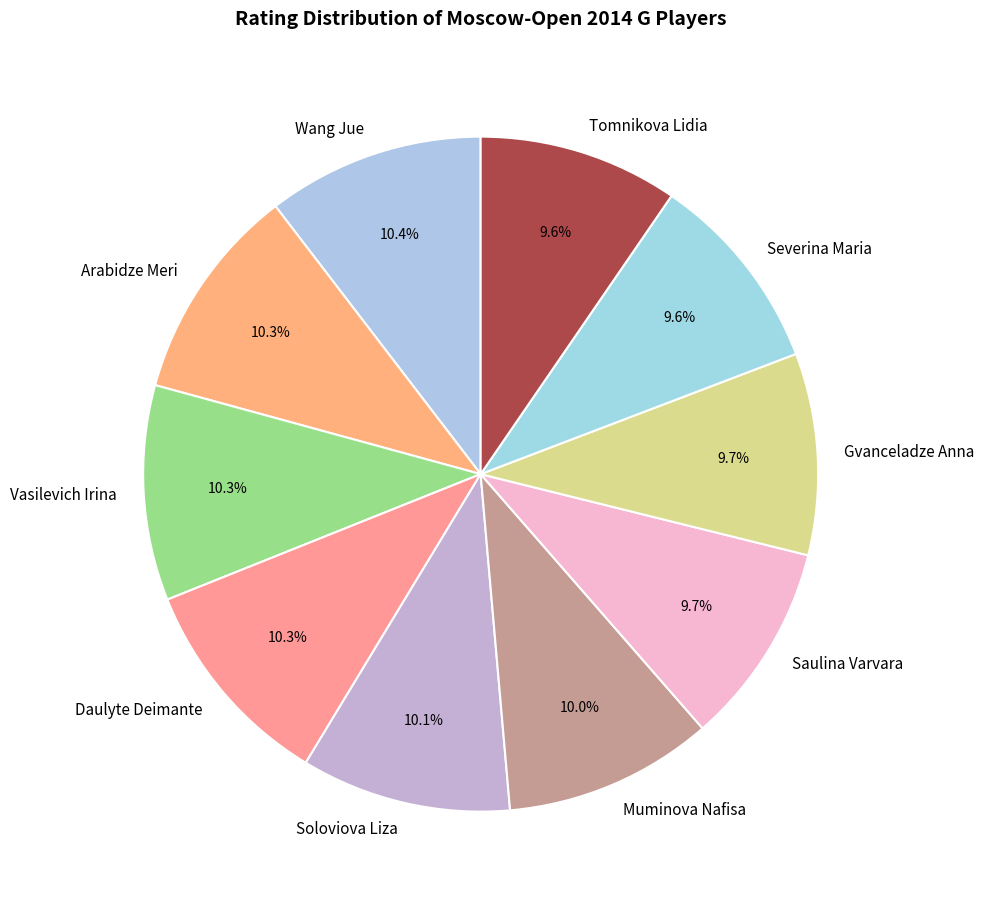

Do Muminova Nafisa and Severina Maria together represent more than half of the pie?

No